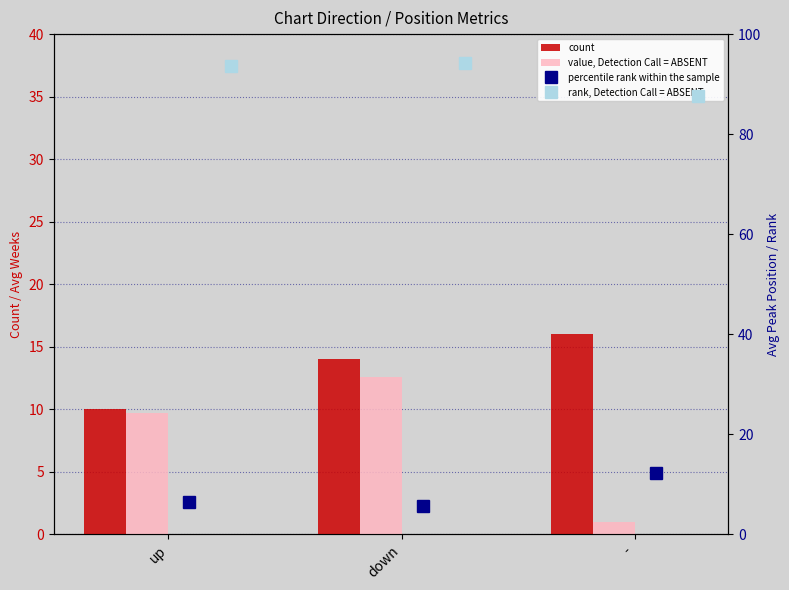

What are all the series names shown in the legend?

count, value, Detection Call = ABSENT, percentile rank within the sample, rank, Detection Call = ABSENT